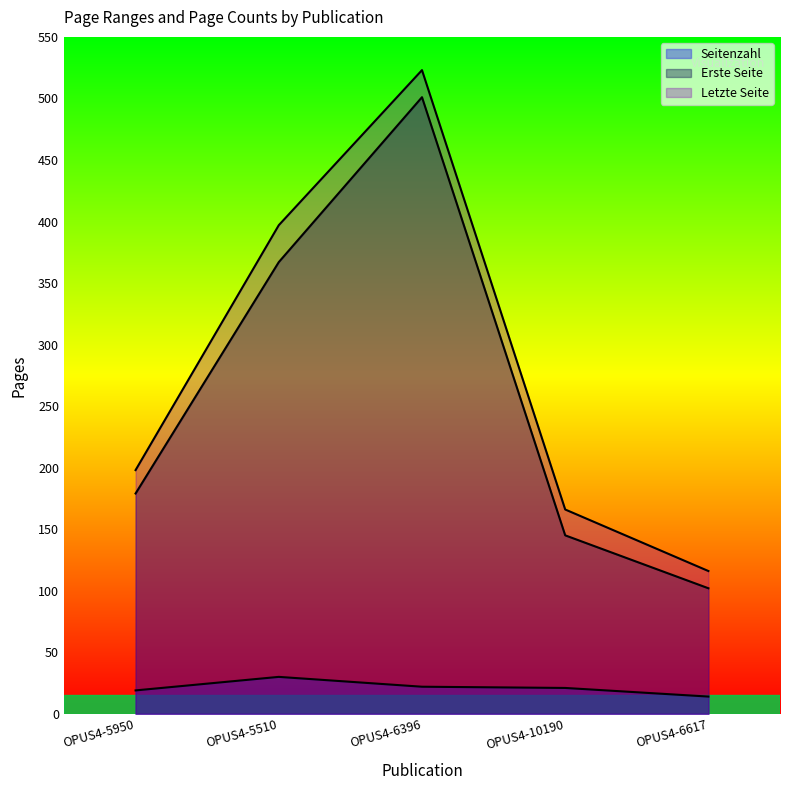

How many lines are shown in the chart?

3